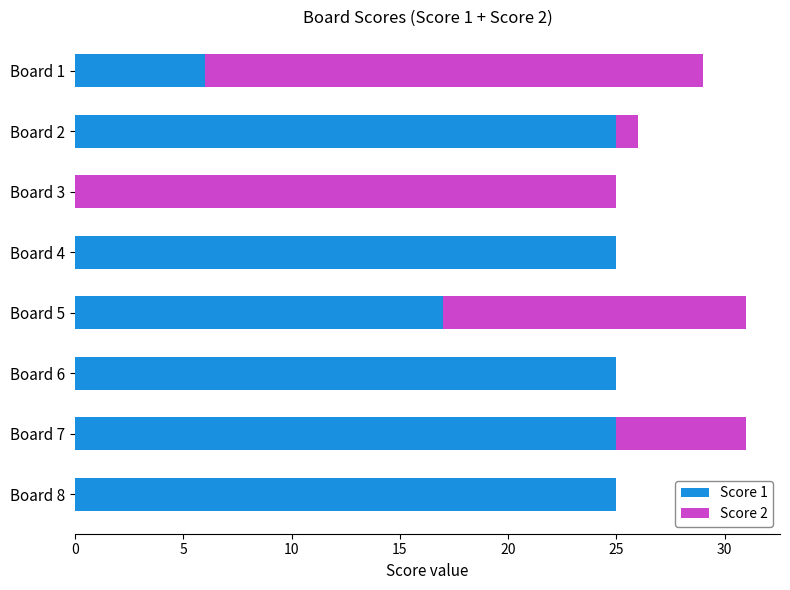

The Score 1 series shows 8 at Board 7. True or false?

False